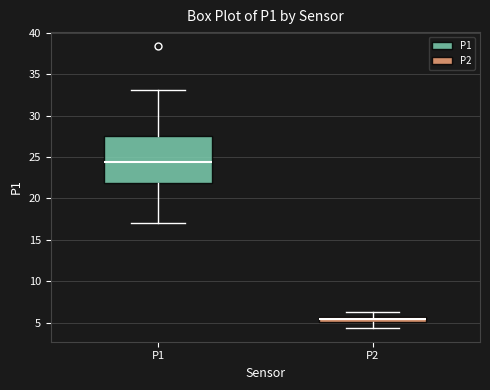

Comparing the boxes themselves (not the whiskers), which one is the tallest?

P1